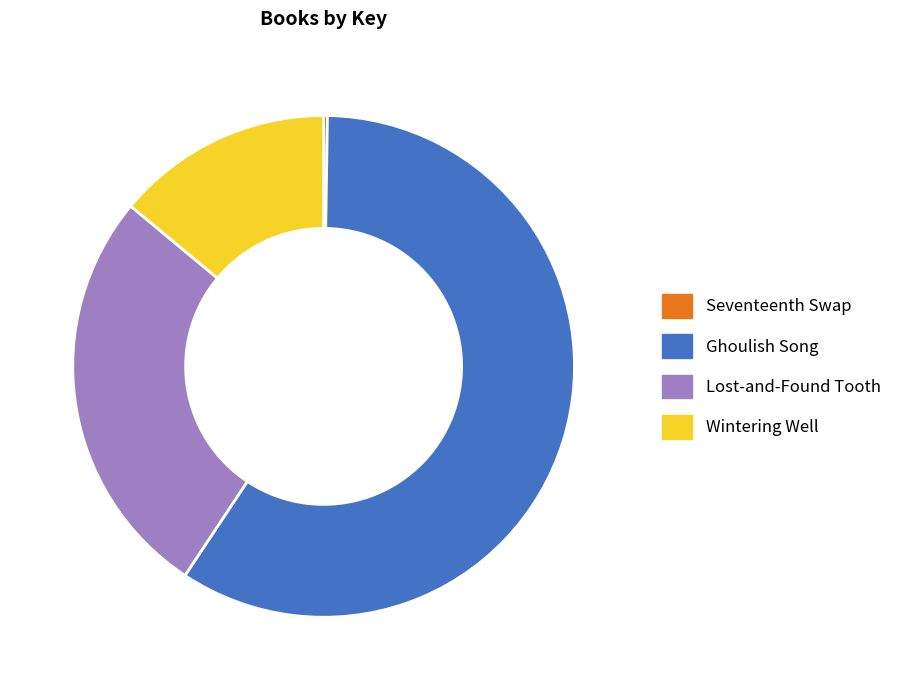

Do Lost-and-Found Tooth and Wintering Well together represent more than half of the pie?

No